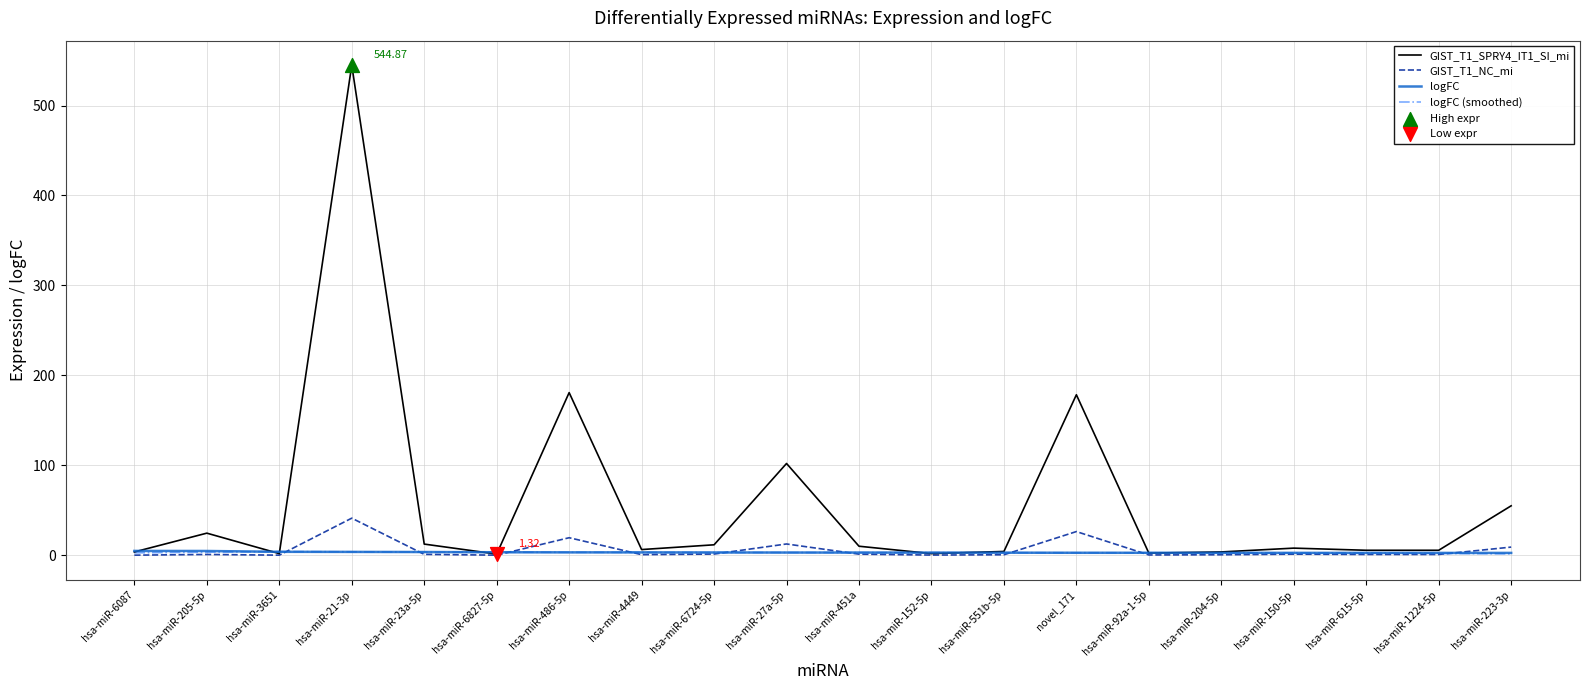

At which category is the sum across all series the highest?

hsa-miR-21-3p